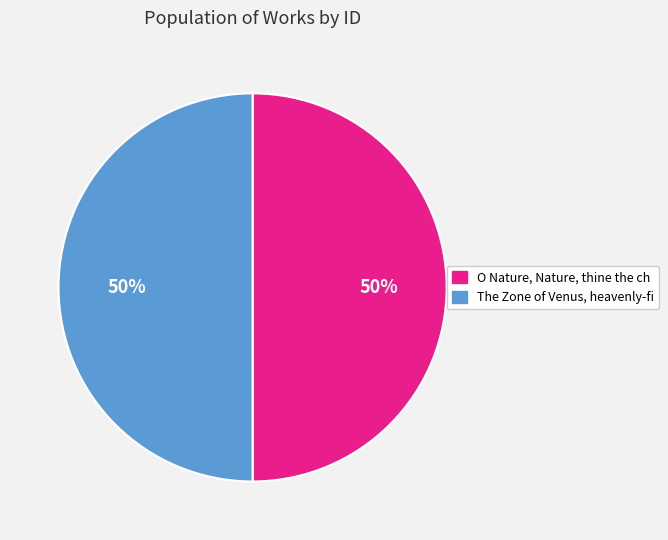

To the nearest percent, what is the average slice percentage?

50%